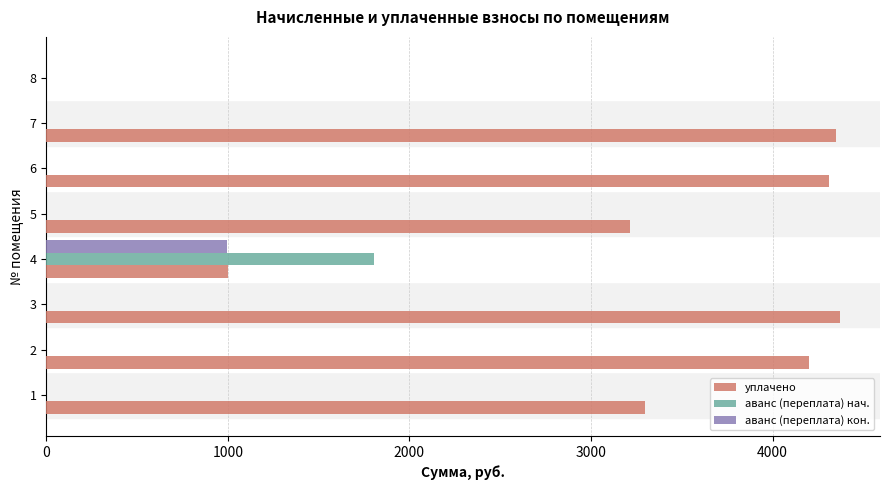

What is the maximum value for аванс (переплата) нач.?

1805.6